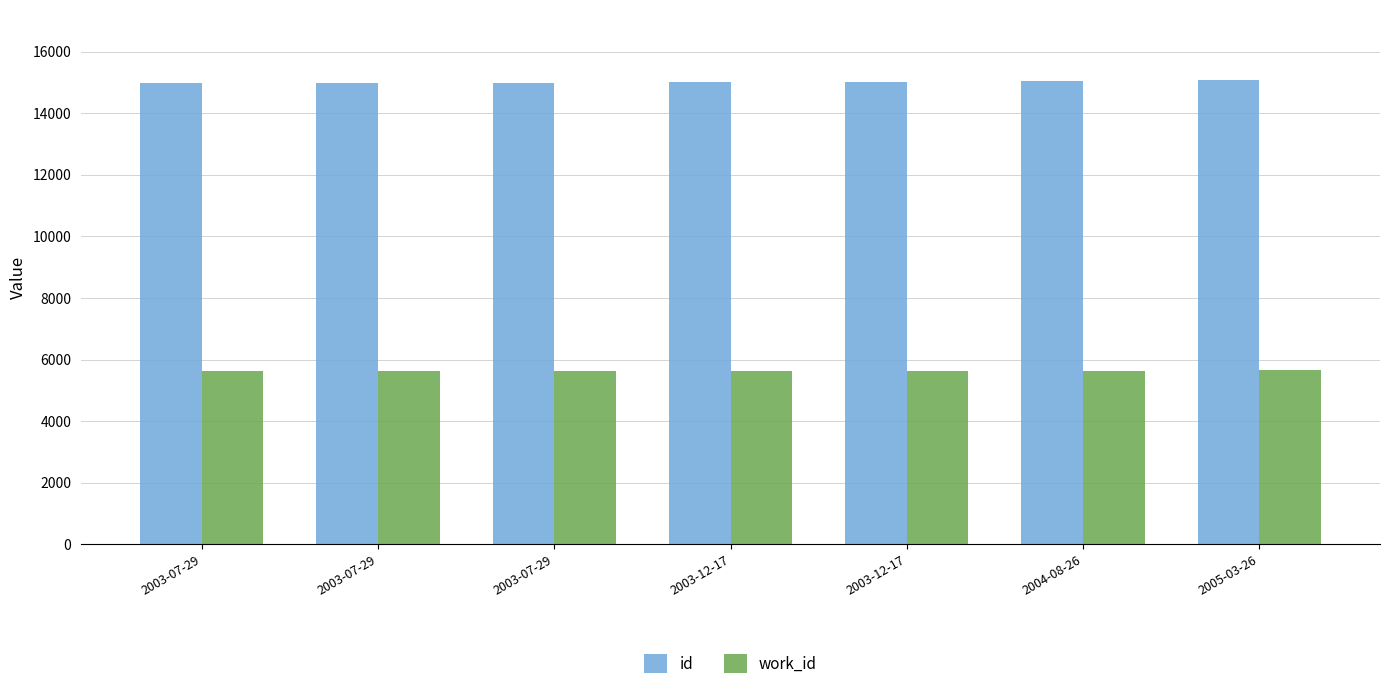

Which category has the lowest value in the work_id series?

2003-07-29